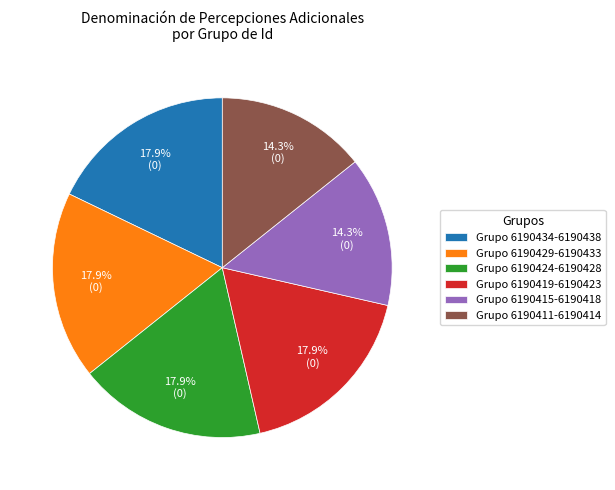

Which has a higher value, Grupo 6190415-6190418 or Grupo 6190434-6190438?

Grupo 6190434-6190438